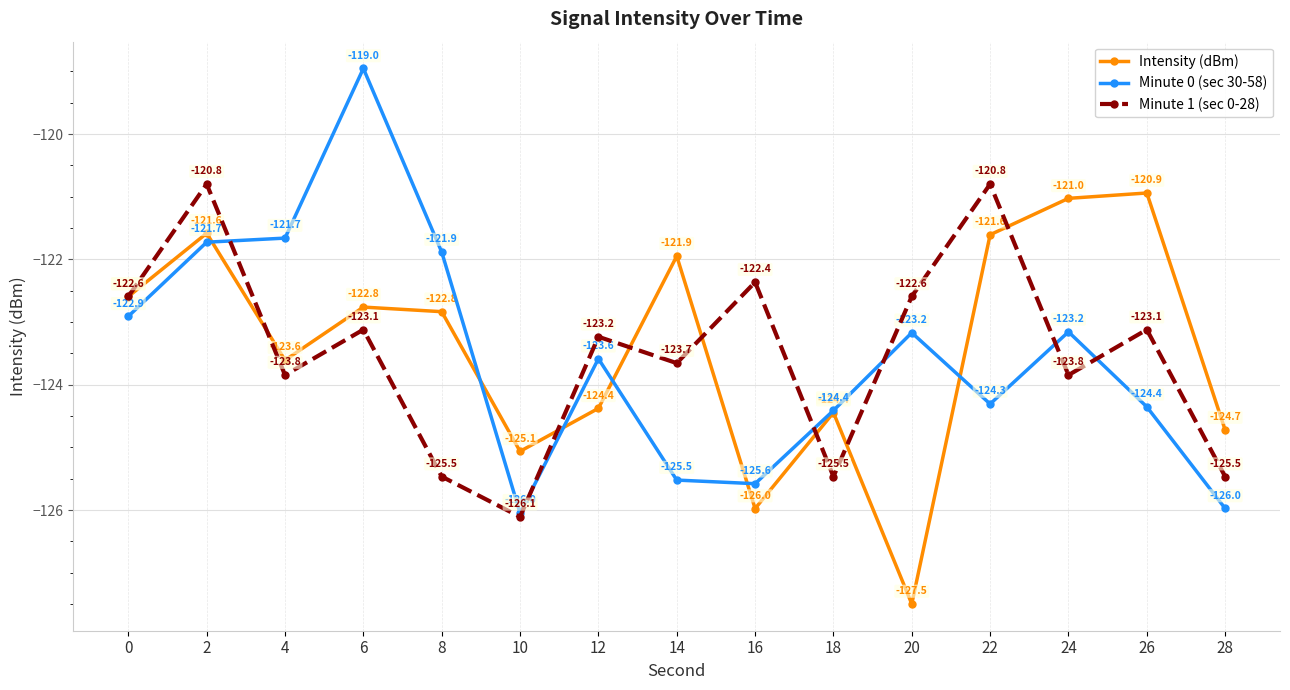

Is it true that Minute 1 (sec 0-28) equals -199.8 at 28?

False